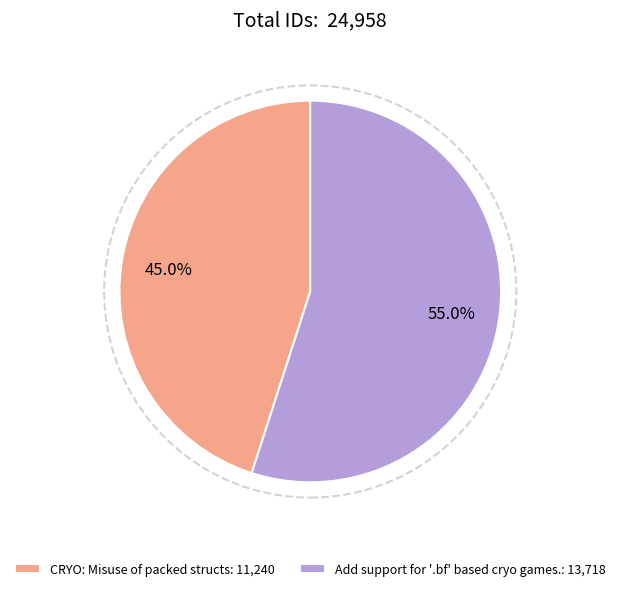

How many slices are in this pie chart?

2